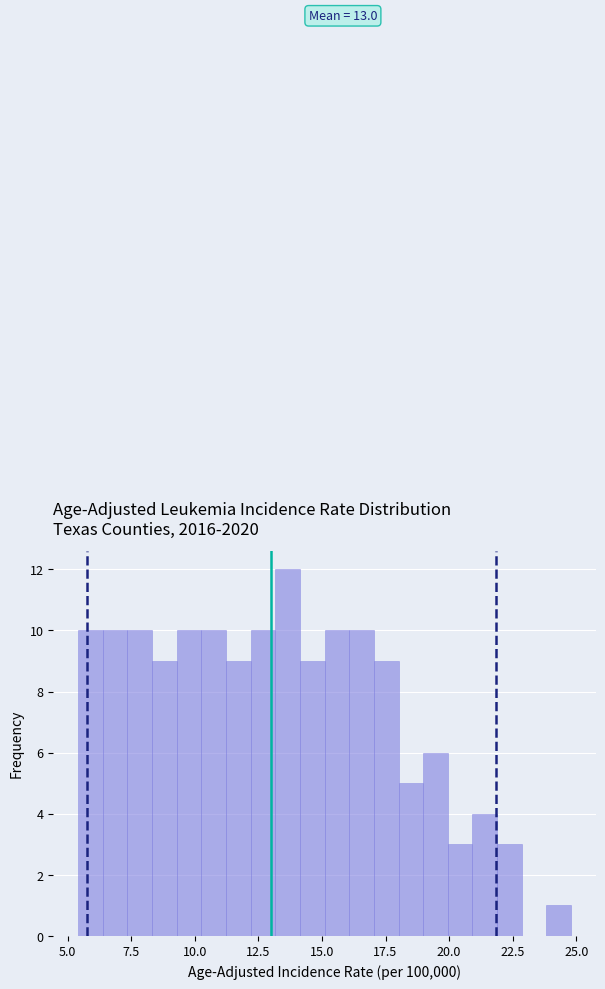

Around what value on the x-axis is the tallest bar? Give the approximate position of its centre, as read against the axis.

13.5